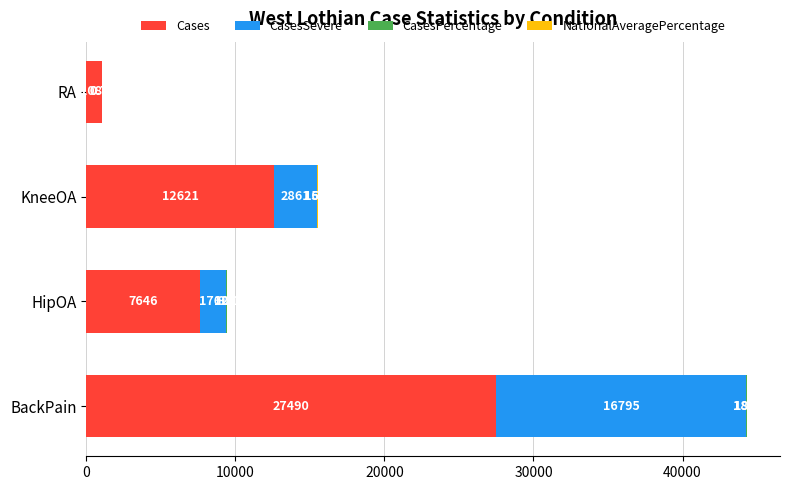

How many series are shown in this chart?

4